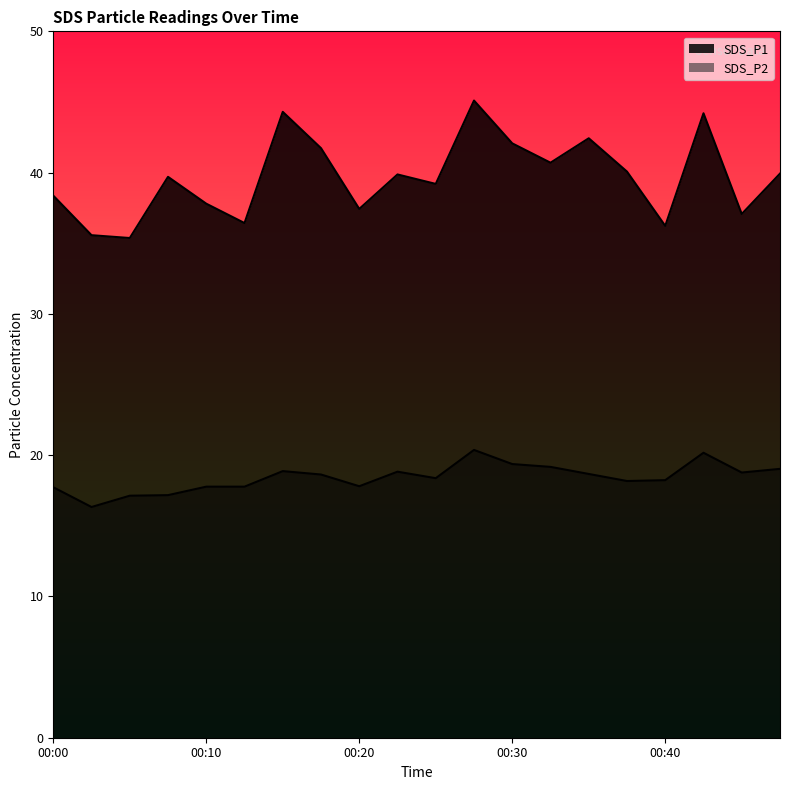

True or false: SDS_P2 and SDS_P1 intersect in this chart.

False